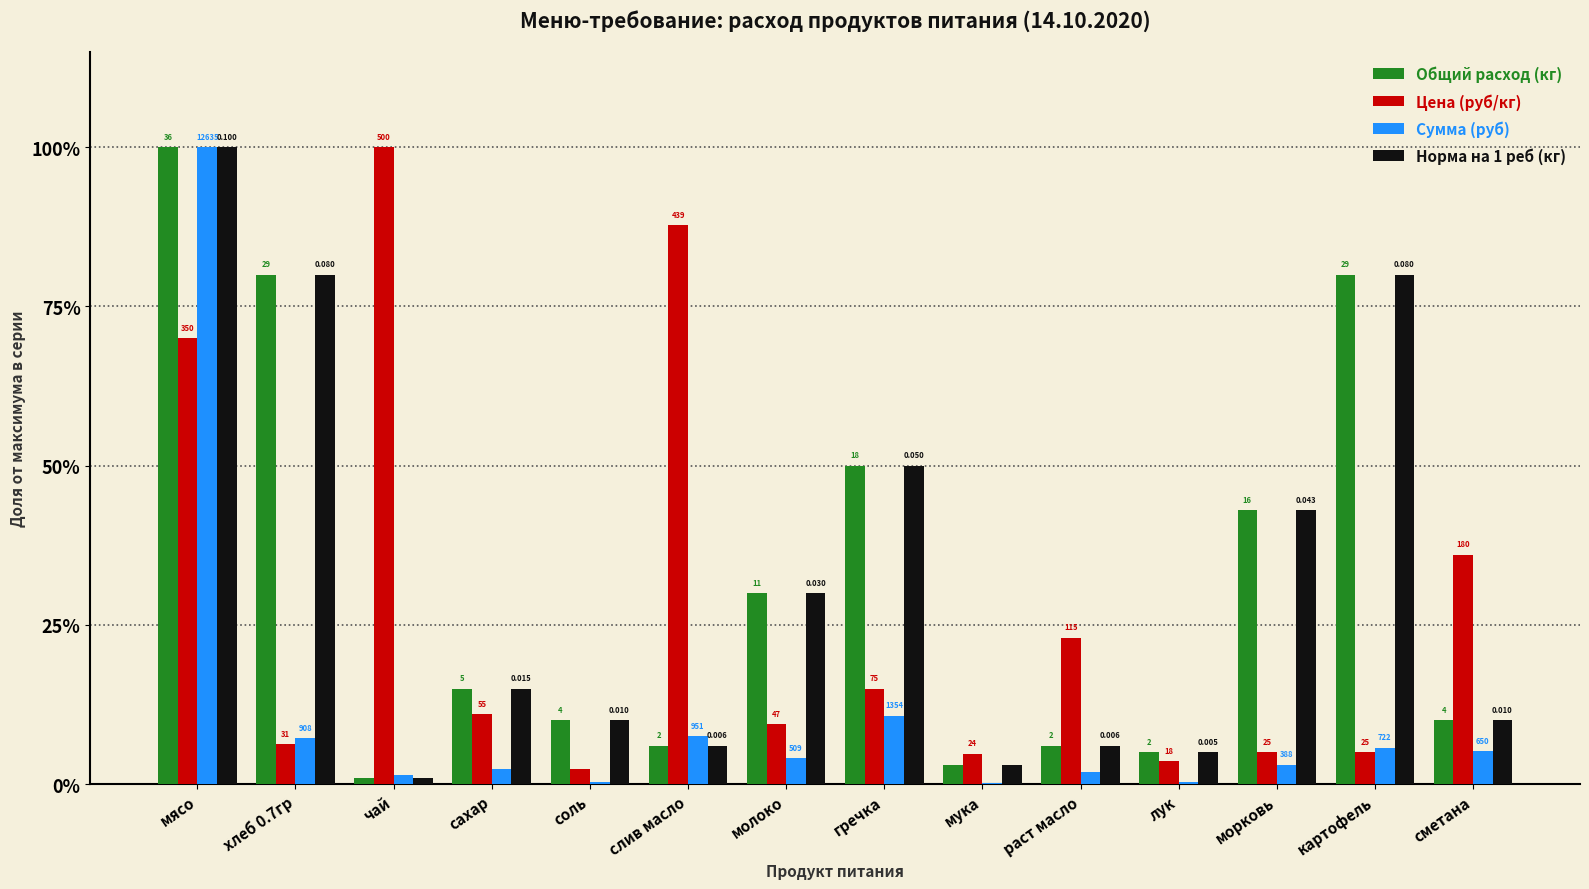

What is the label of the 13th bar from the right?

хлеб 0.7гр